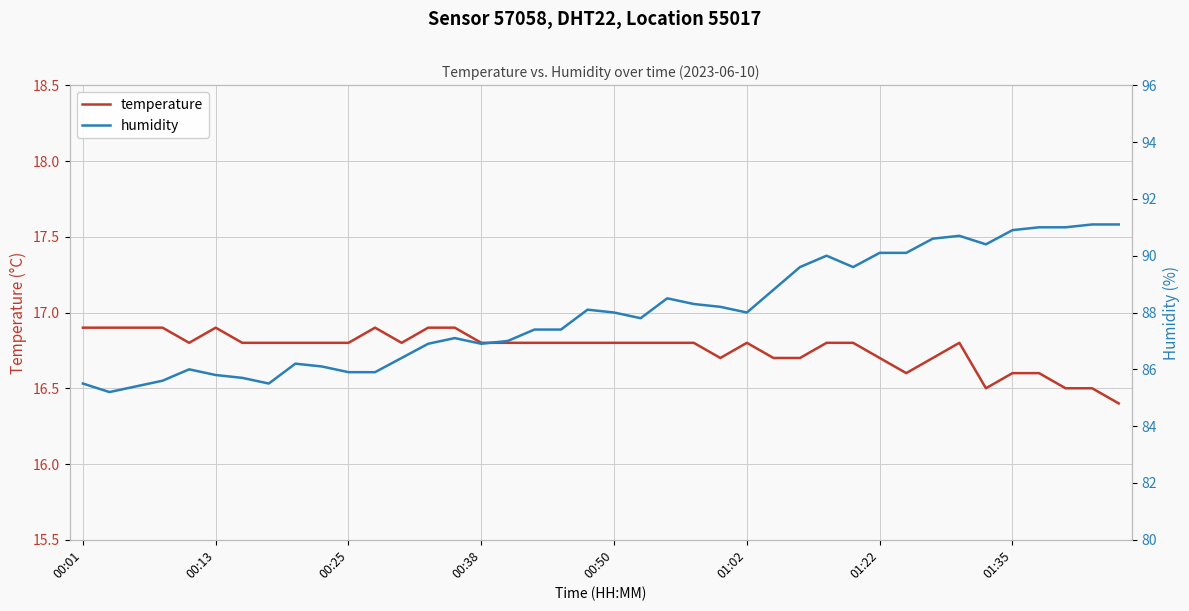

What are all the series names shown in the legend?

temperature, humidity